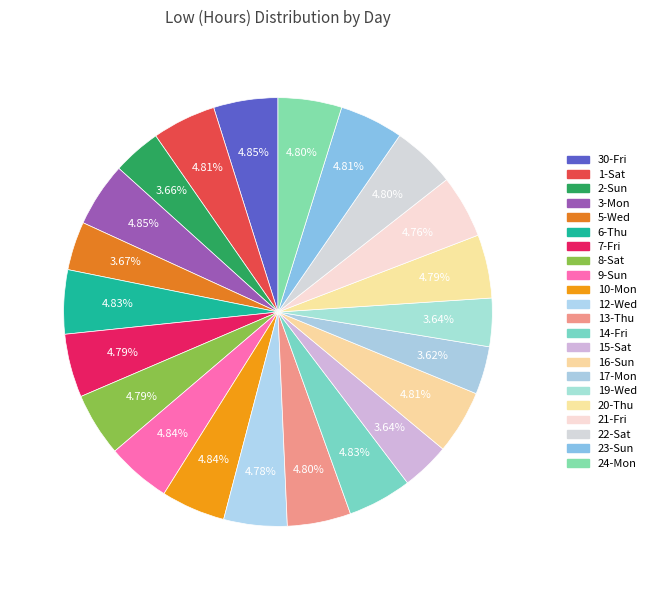

Does any single category account for the majority?

No